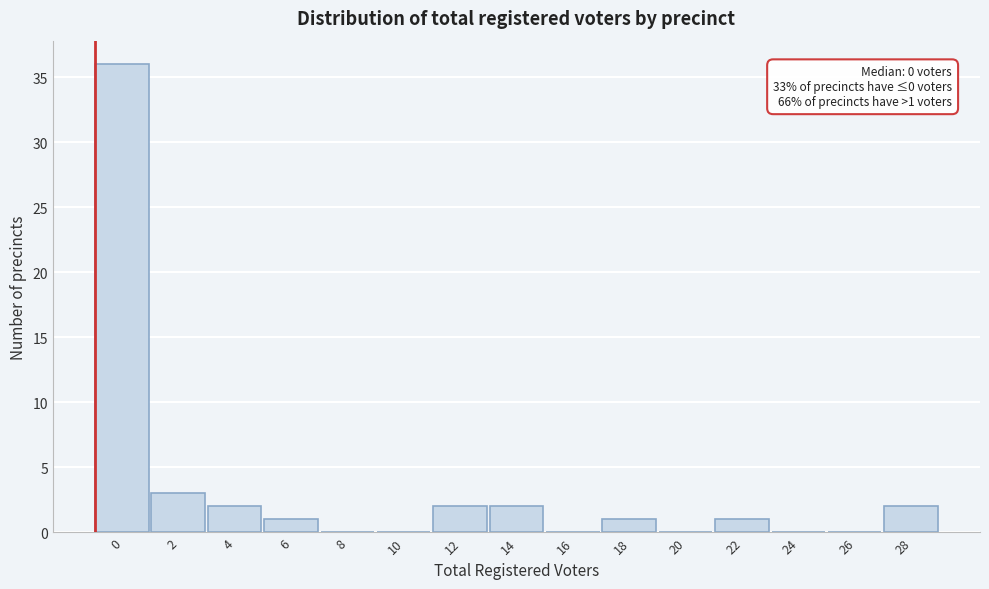

Reading left to right, extract all data points from this chart.

0=36	2=3	4=2	6=1	8=0	10=0	12=2	14=2	16=0	18=1	20=0	22=1	24=0	26=0	28=2